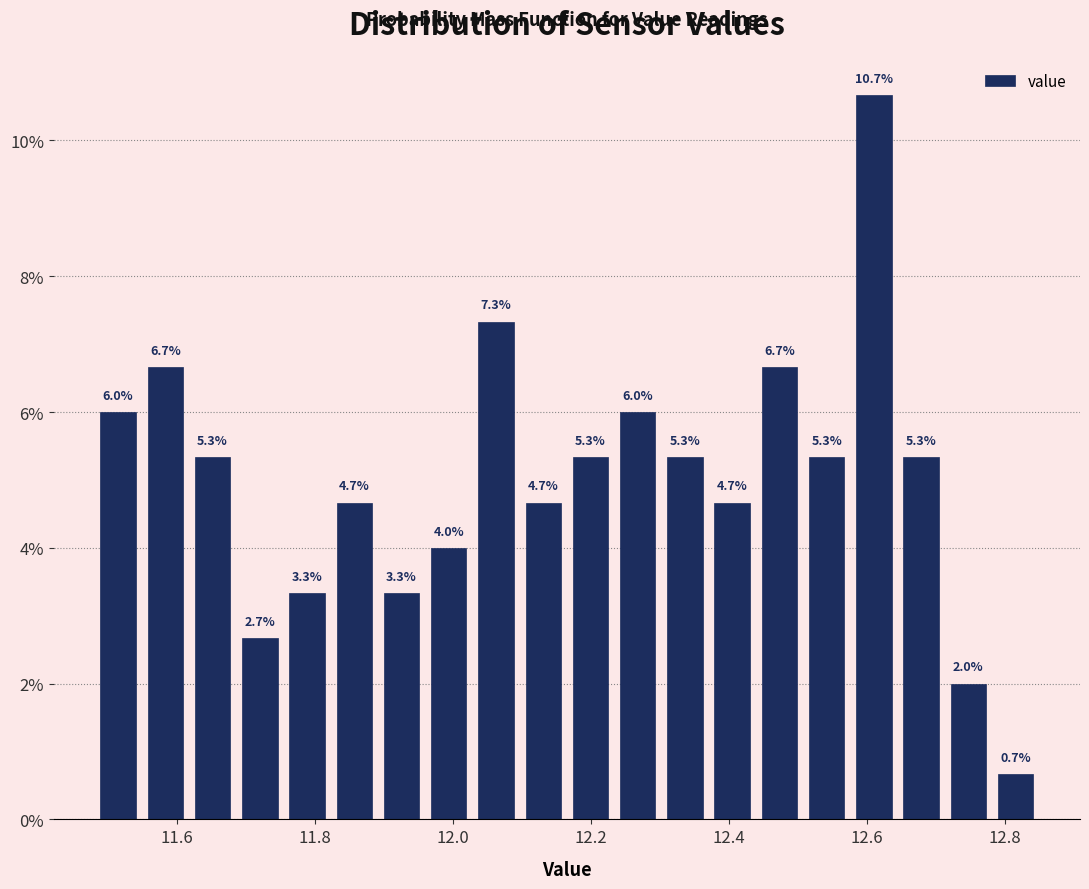

Around what value on the x-axis is the tallest bar? Give the approximate position of its centre, as read against the axis.

12.62